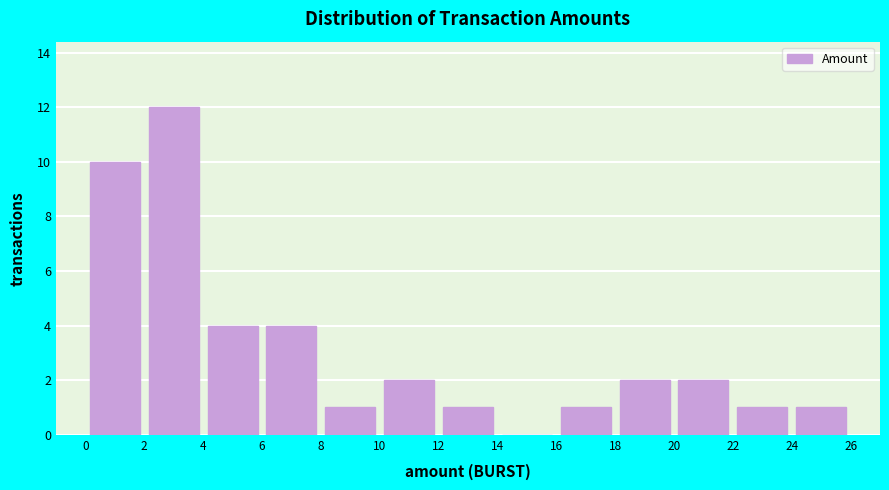

Reading left to right, list every bar in this chart as the range it spans on the x-axis followed by its height. The values are not printed on the chart, so give them approximately, as read against the axis.

0 to 2: 10
2 to 4: 12
4 to 6: 4
6 to 8: 4
8 to 10: 1
10 to 12: 2
12 to 14: 1
14 to 16: 0
16 to 18: 1
18 to 20: 2
20 to 22: 2
22 to 24: 1
24 to 26: 1